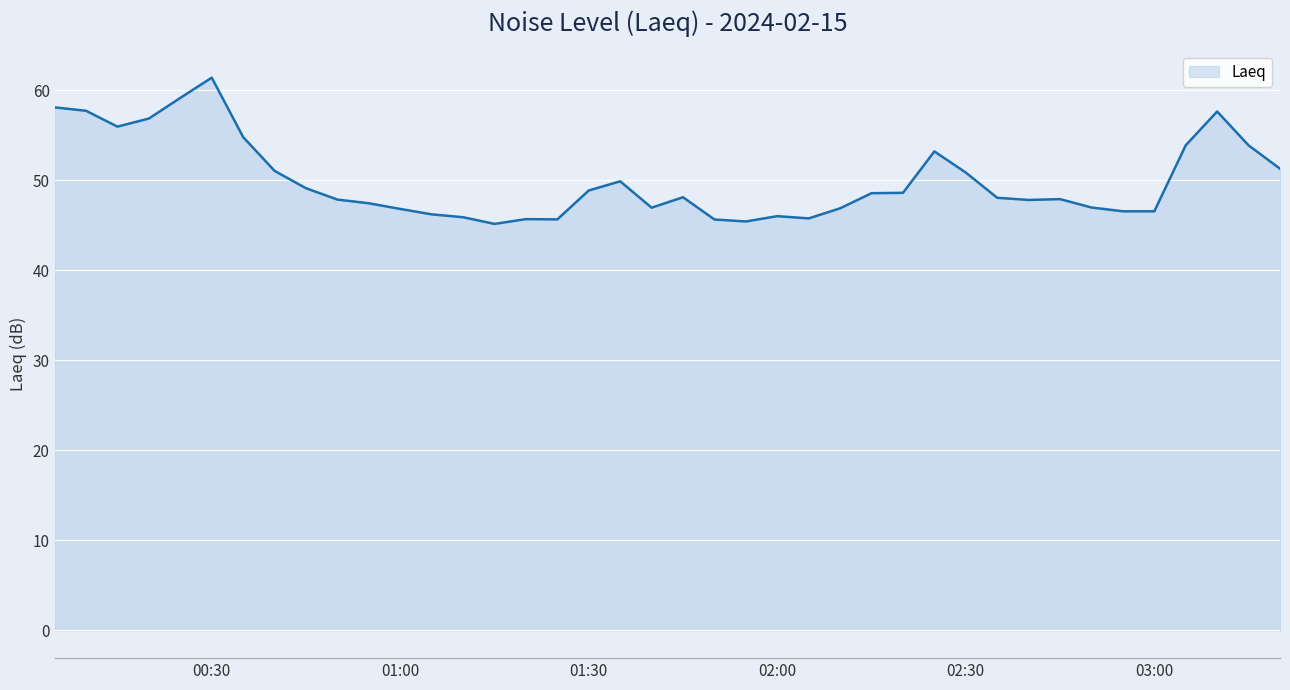

What is the difference between the maximum and minimum values?

16.2